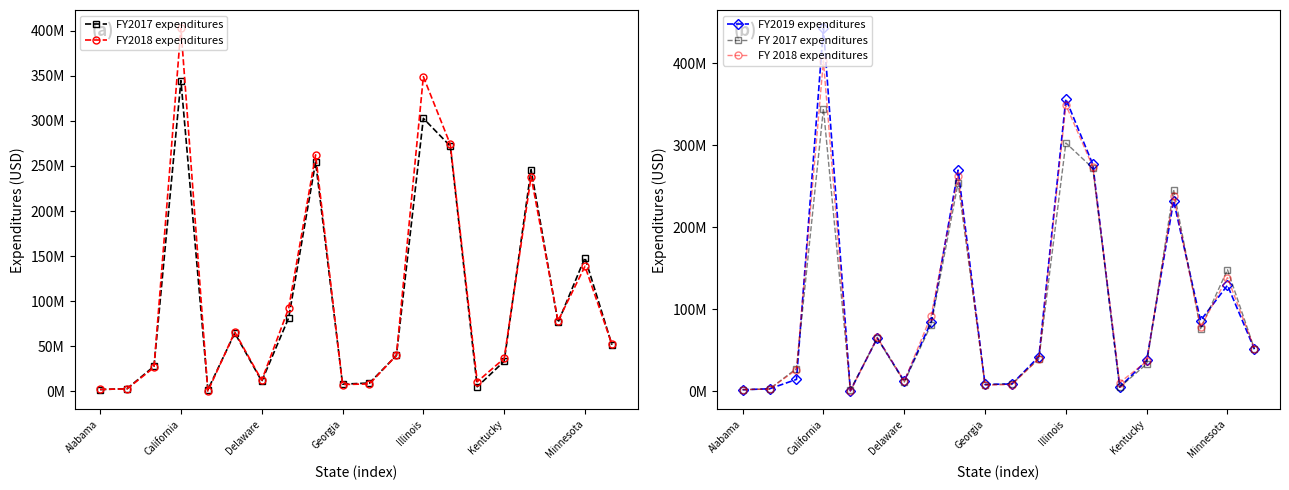

How many lines are shown in the chart?

5